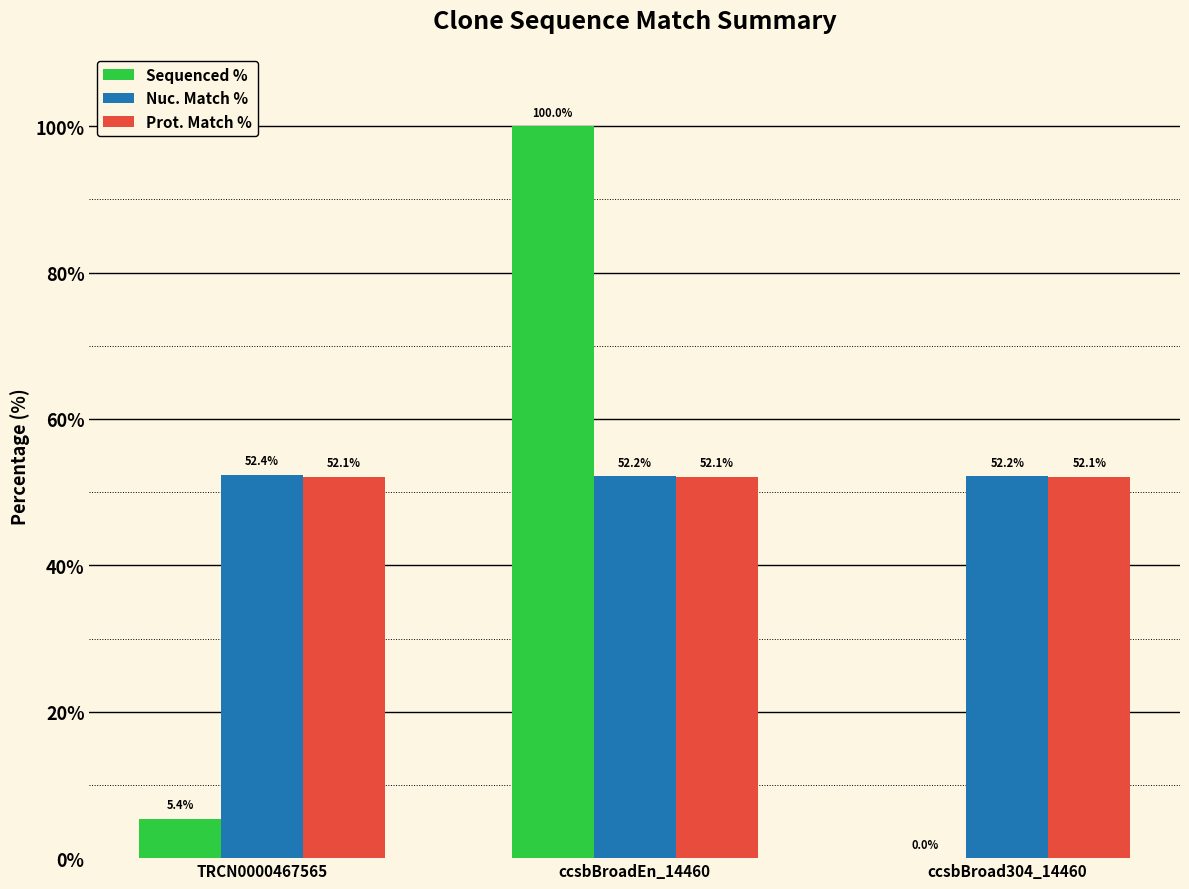

At which category does the chart reach its peak across all series?

ccsbBroadEn_14460